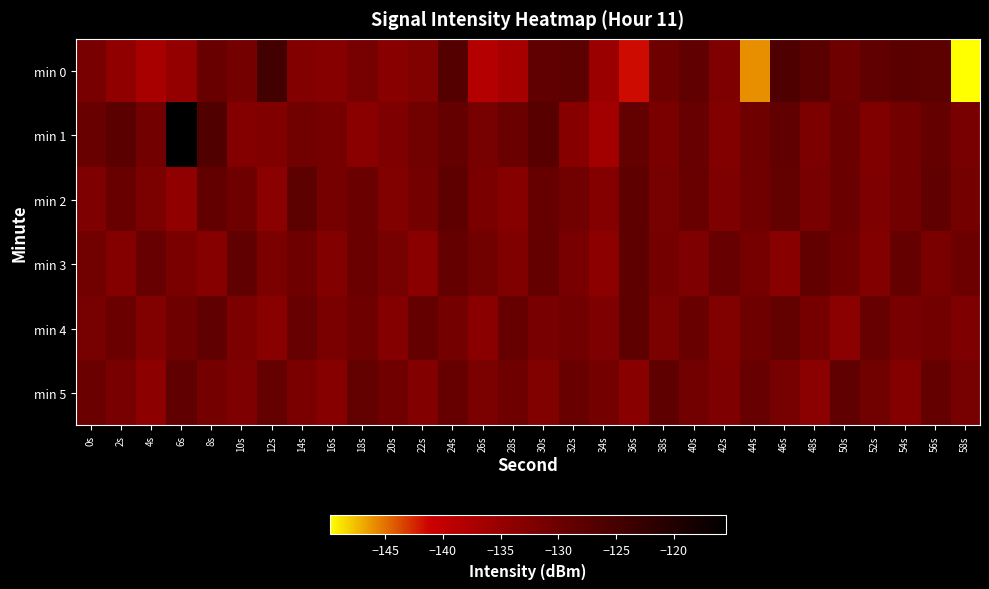

Which series has the widest spread of values?

min 0